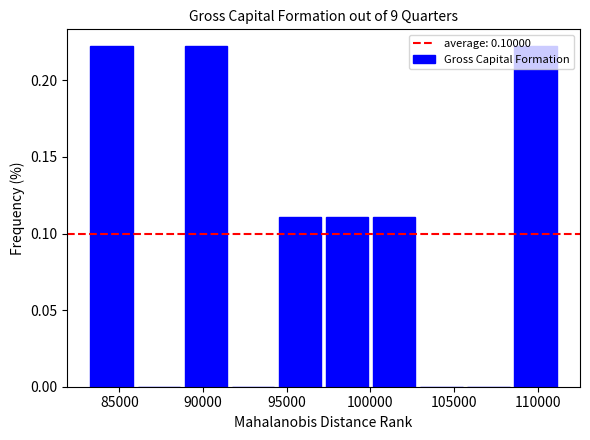

Reading left to right, transcribe this chart: for each bar, give the range it covers on the x-axis and its height. Neither the bar edges nor the heights are printed on the chart, so give them approximately, as read against the axes.

83000 to 86000: 0.22
86000 to 89000: 0
89000 to 91500: 0.22
91500 to 94500: 0
94500 to 97000: 0.11
97000 to 100000: 0.11
100000 to 103000: 0.11
103000 to 105500: 0
105500 to 108500: 0
108500 to 111500: 0.22